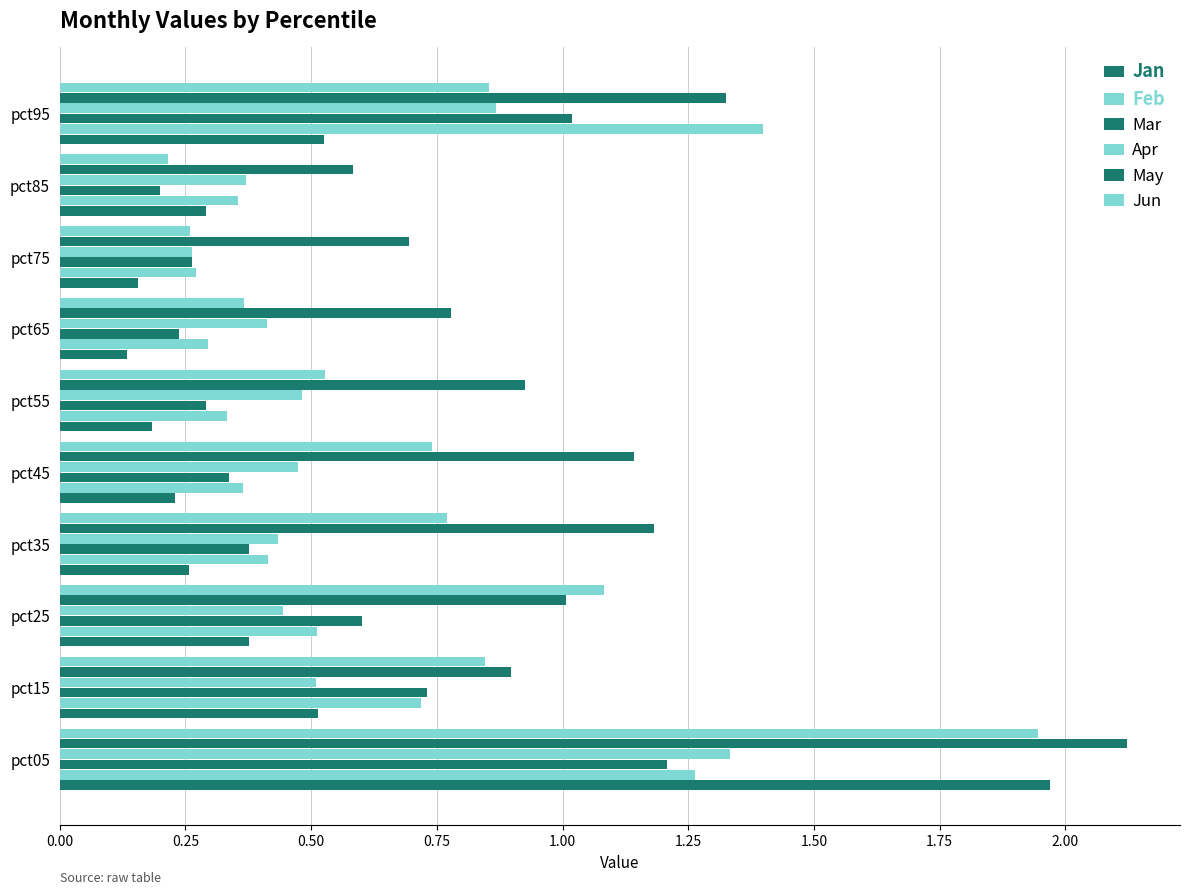

What is the sum of all Apr values?

5.6